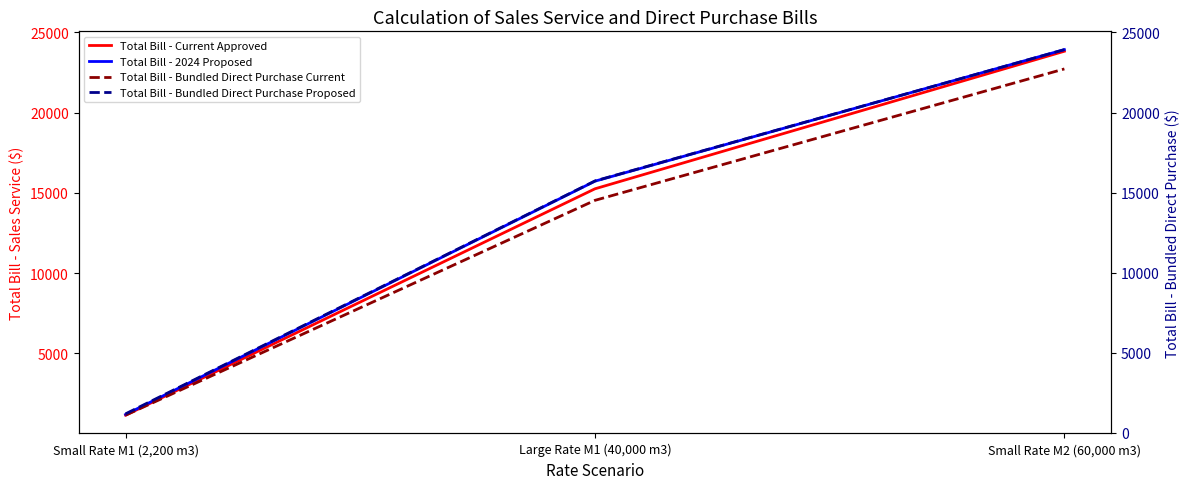

How many data points in Total Bill - Bundled Direct Purchase Current are less than 14519?

1